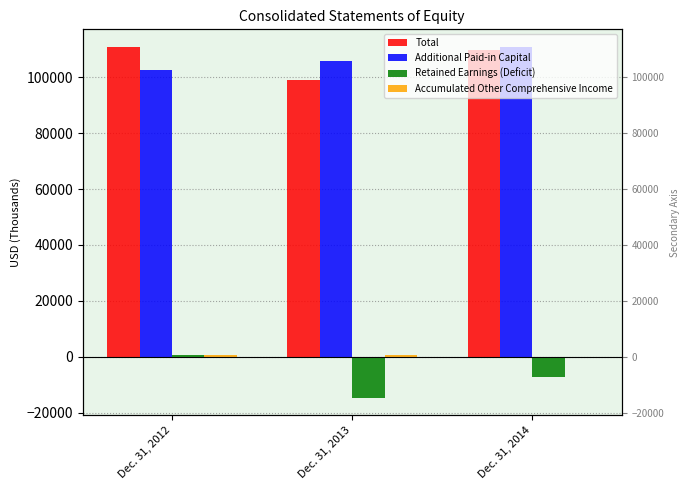

Between Dec. 31, 2014 and Dec. 31, 2013, which is larger?

Dec. 31, 2014